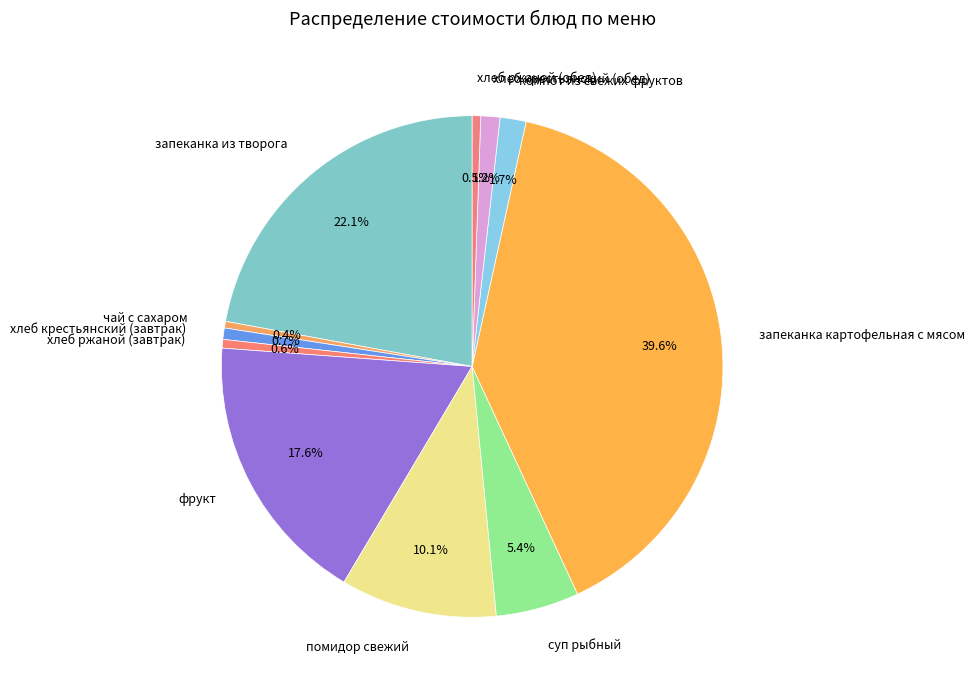

Which has a higher value, хлеб ржаной (завтрак) or фрукт?

фрукт